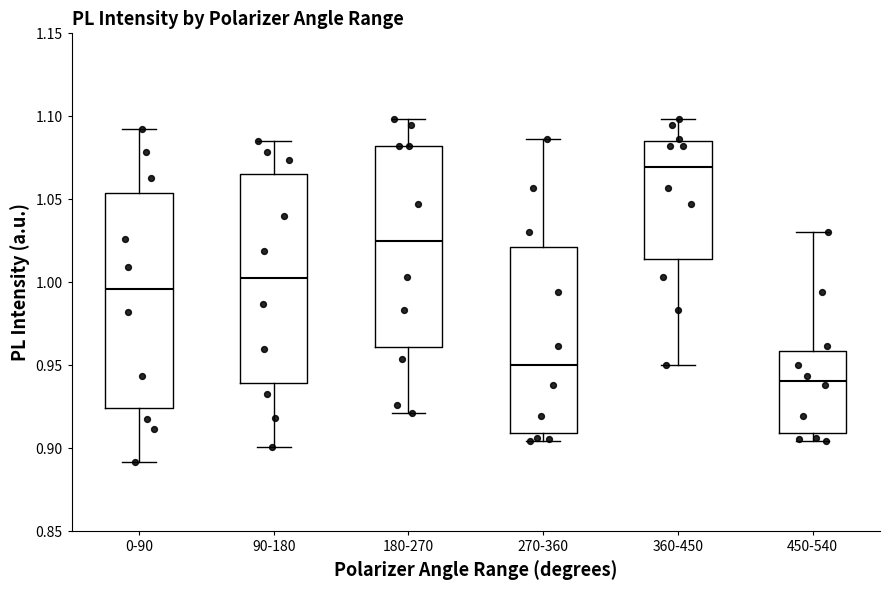

Where is the upper edge of the box for 450-540 on the y-axis? The values are not printed on the chart, so give them approximately, as read against the axis.

0.960